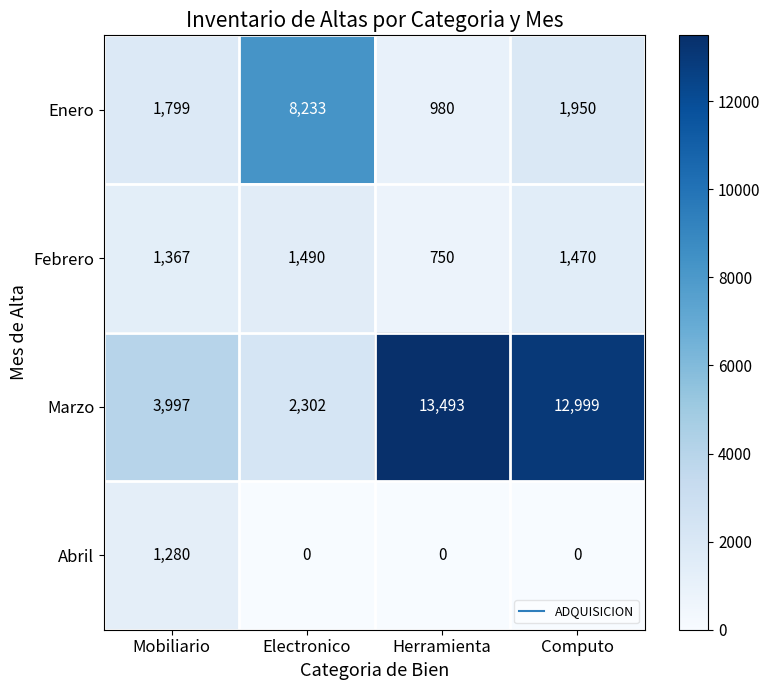

What is the sum of all Marzo values?

32791